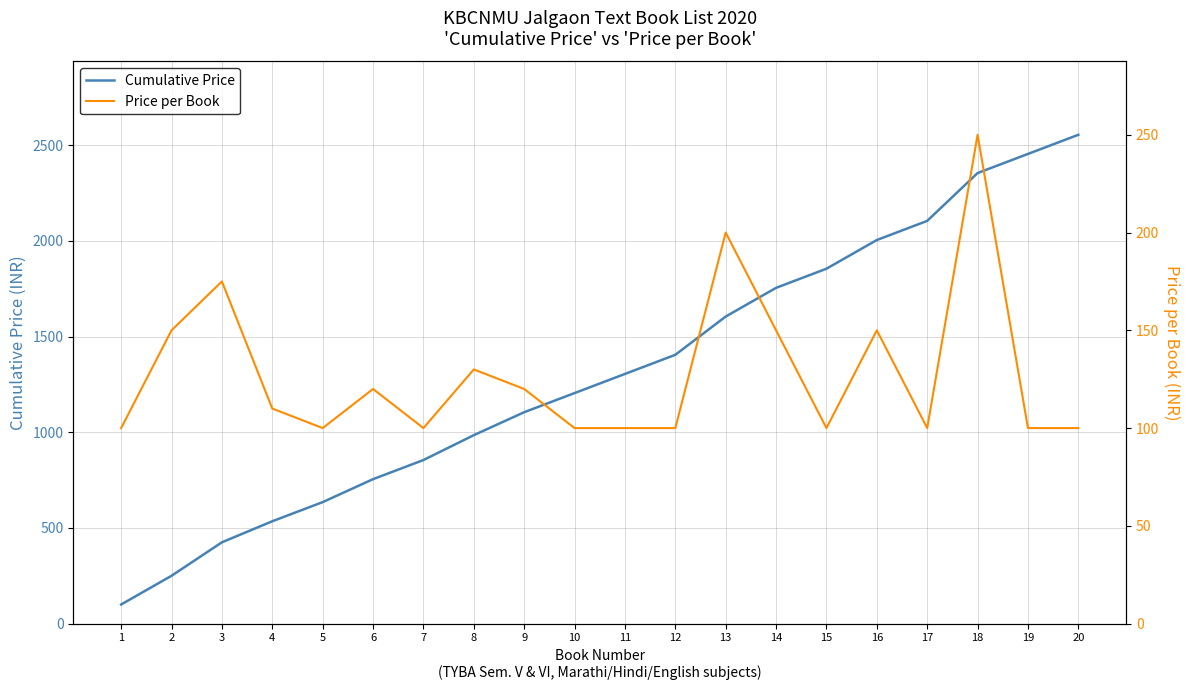

What is the total value across all series at 9?

1225